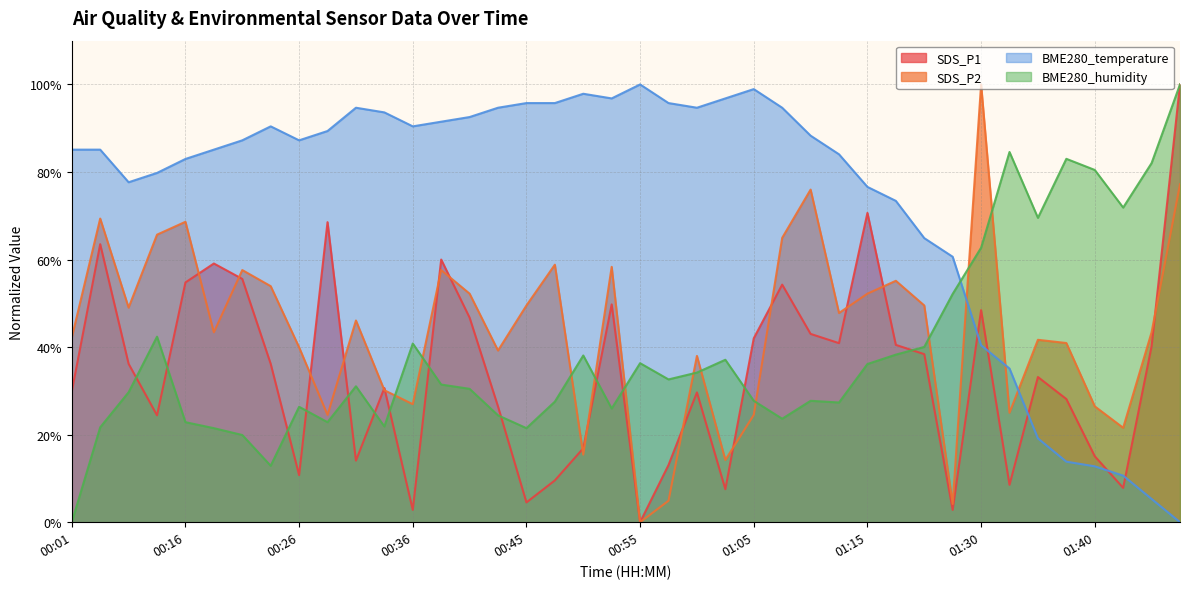

Which series has the largest total across all categories?

BME280_temperature